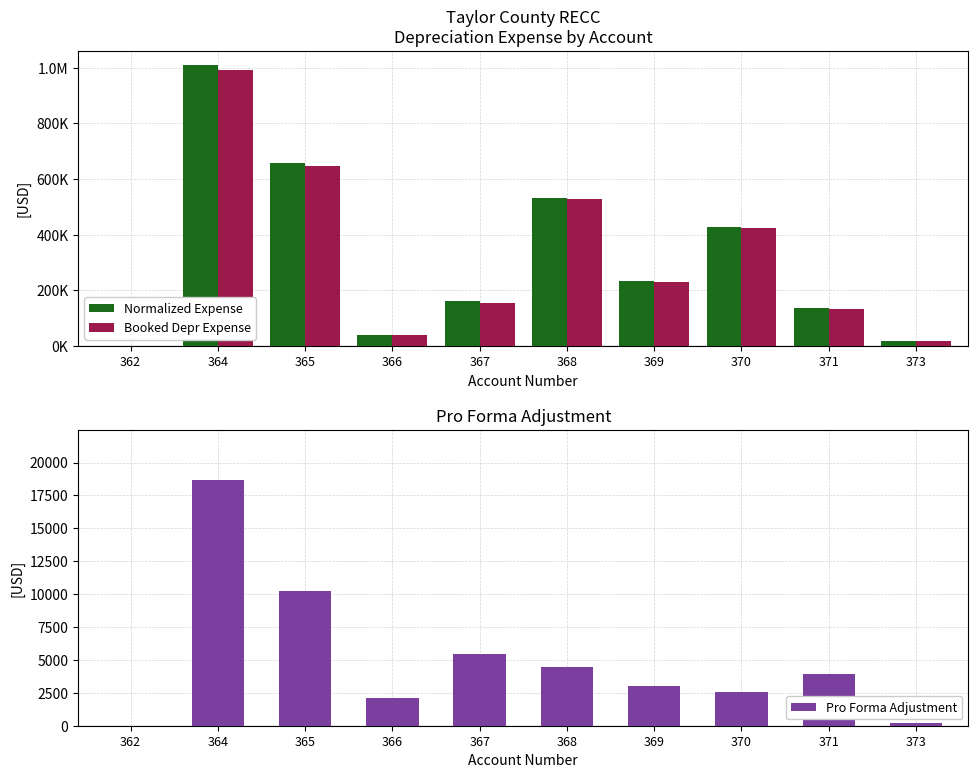

What is the difference between the Normalized Expense values at 362 and 364?

1011236.6